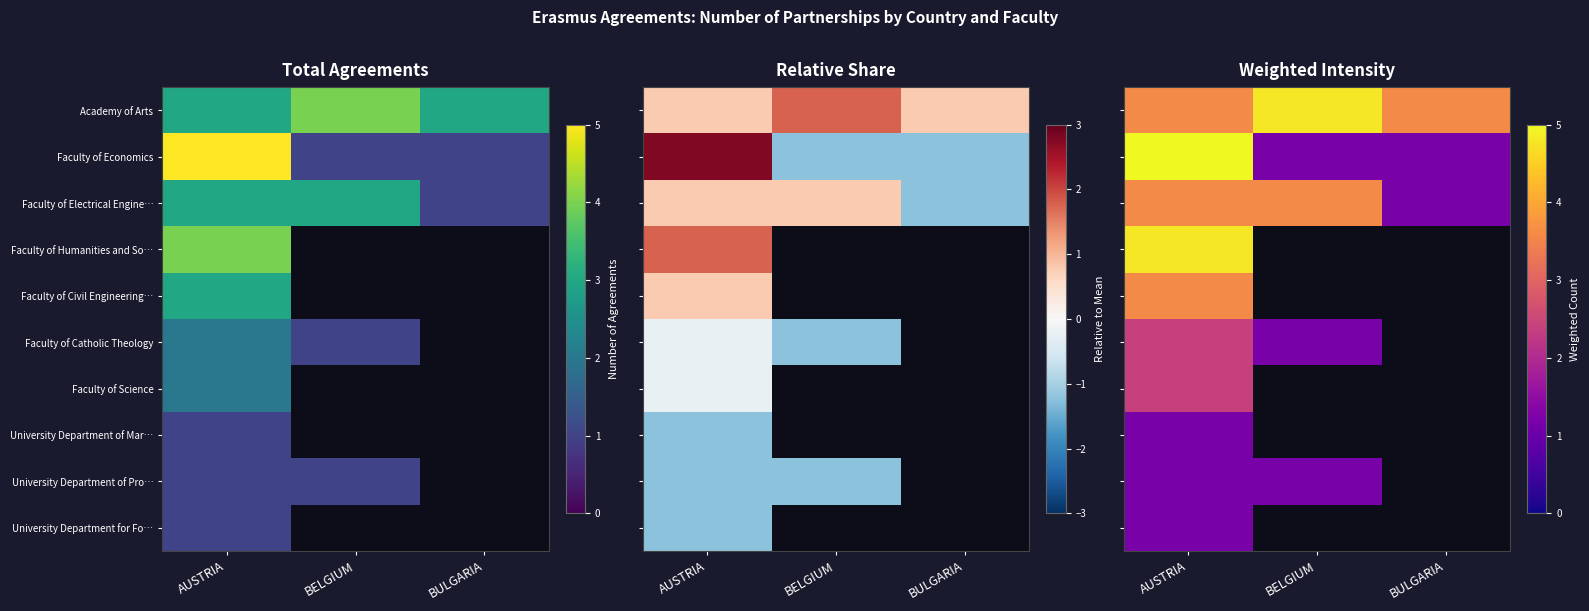

List the series in order of their peak value, highest first.

Faculty of Economics, Academy of Arts, Faculty of Humanities and So…, Faculty of Electrical Engine…, Faculty of Civil Engineering…, Faculty of Catholic Theology, Faculty of Science, University Department of Mar…, University Department of Pro…, University Department for Fo…